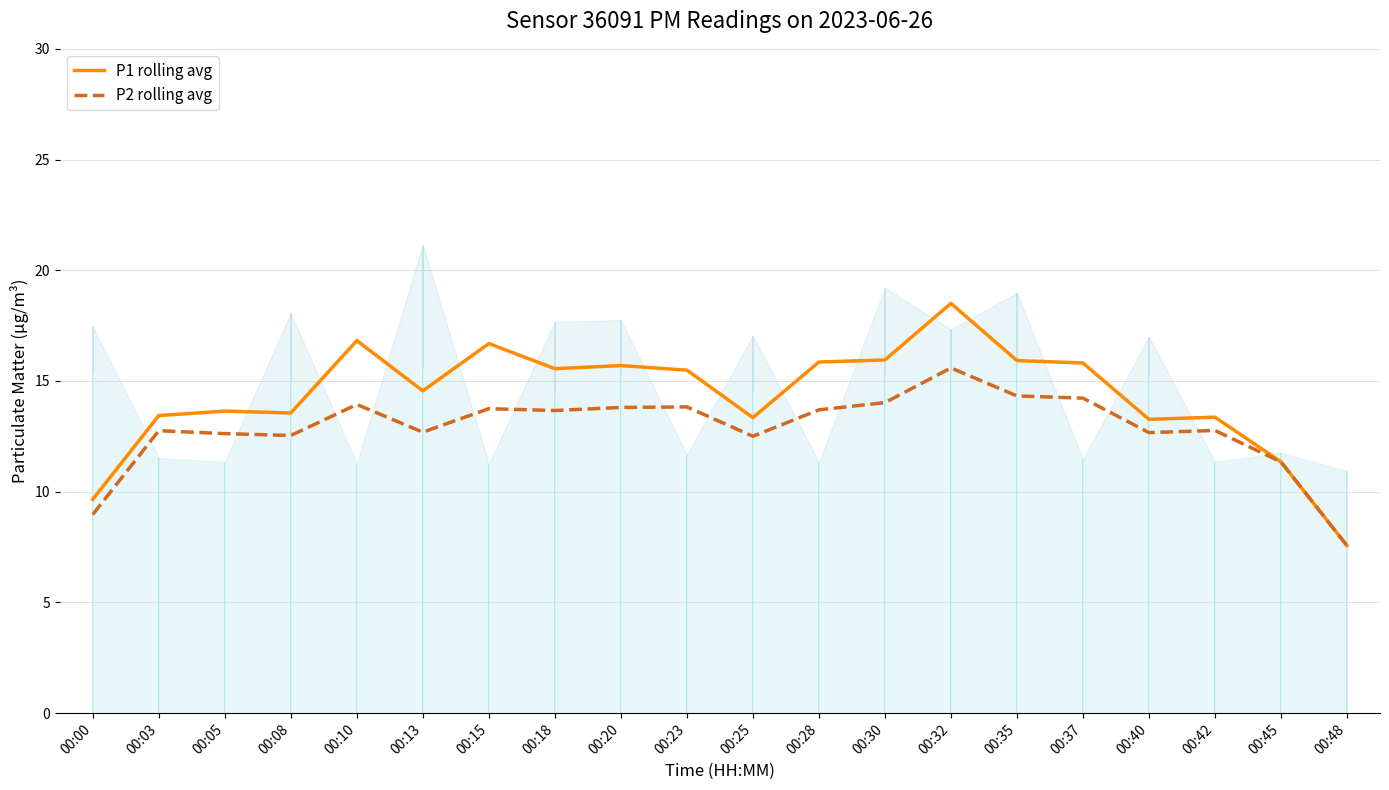

Rank the series by their average value, from highest to lowest.

P1 rolling avg, P2 rolling avg